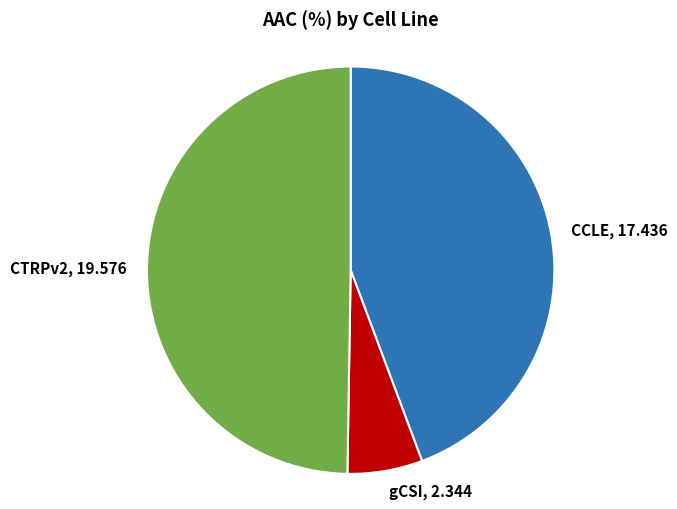

Does gCSI, 2.344 account for over 50% of the chart?

No